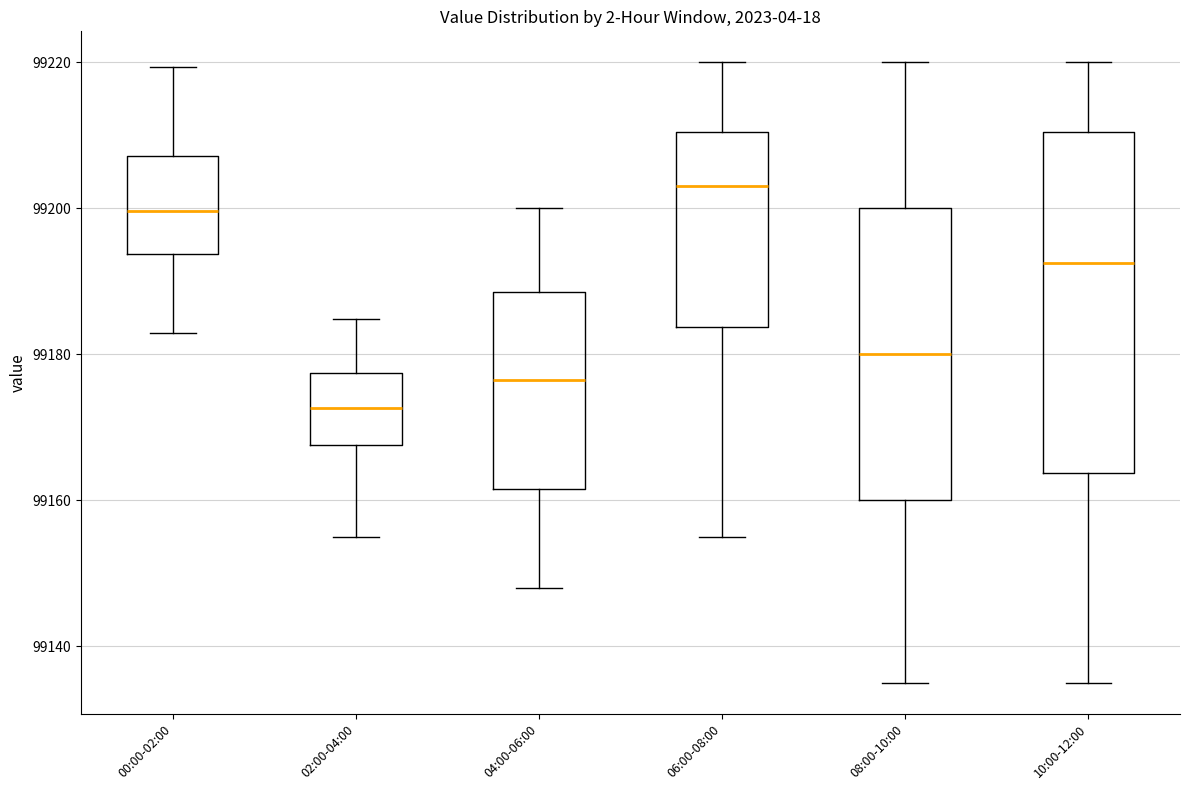

Reading left to right, read every box against the y-axis: the position of its median line, the range the box covers, and the ends of its whiskers. The values are not printed on the chart, so give them approximately, as read against the axis.

00:00-02:00: median 99200, box 99194 to 99208, whiskers 99182 to 99220
02:00-04:00: median 99172, box 99168 to 99178, whiskers 99156 to 99184
04:00-06:00: median 99176, box 99162 to 99188, whiskers 99148 to 99200
06:00-08:00: median 99204, box 99184 to 99210, whiskers 99156 to 99220
08:00-10:00: median 99180, box 99160 to 99200, whiskers 99136 to 99220
10:00-12:00: median 99192, box 99164 to 99210, whiskers 99136 to 99220